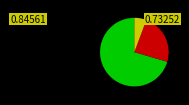

Is there any slice that represents more than half of the pie?

Yes